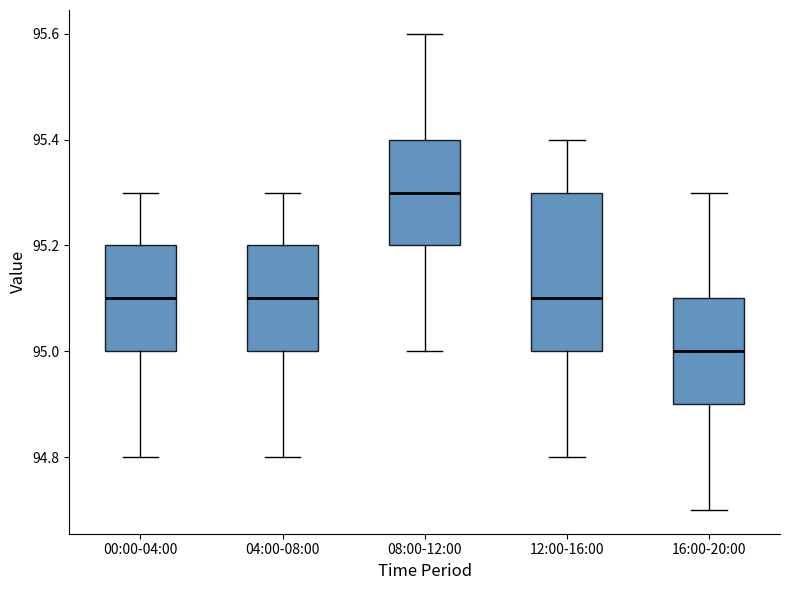

Where does the median line of the box for 00:00-04:00 sit on the y-axis? The values are not printed on the chart, so give them approximately, as read against the axis.

95.1